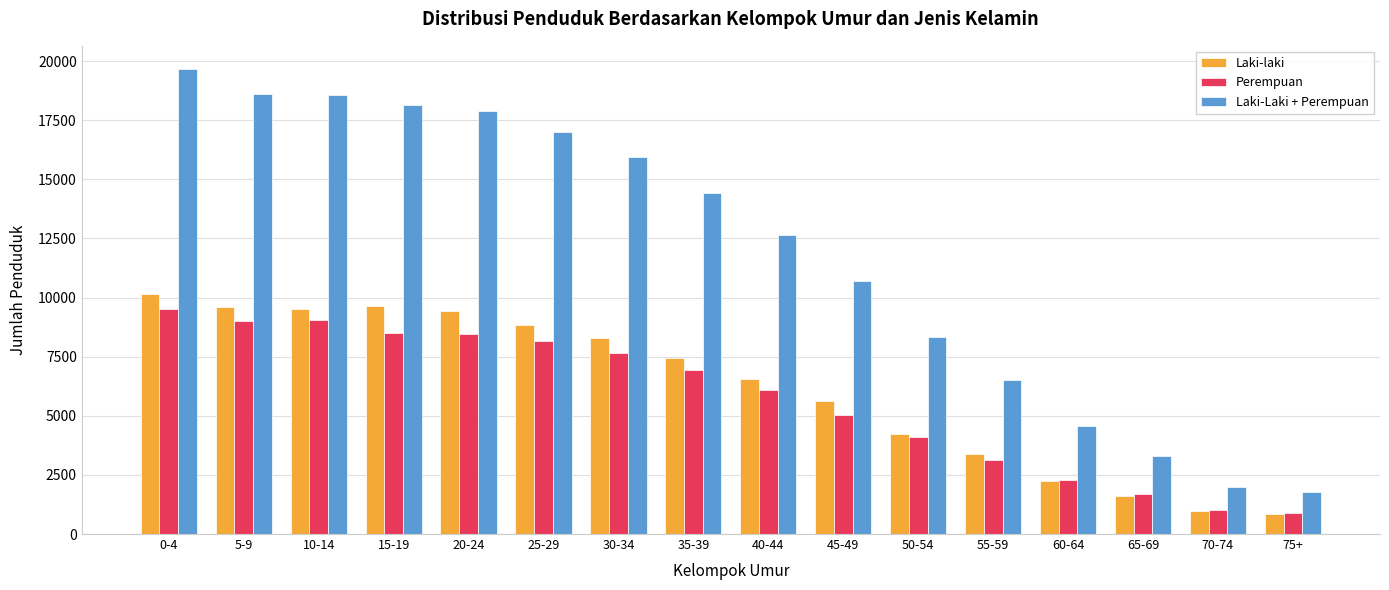

At how many categories does at least one series exceed 5471?

12